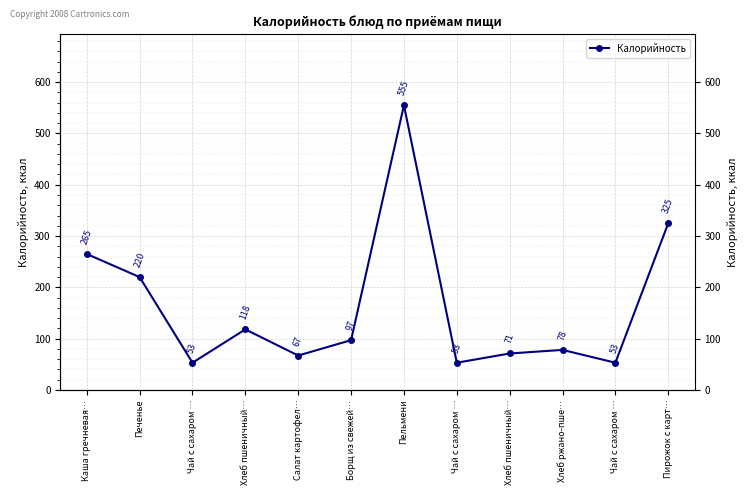

Count the number of data series in this chart.

1